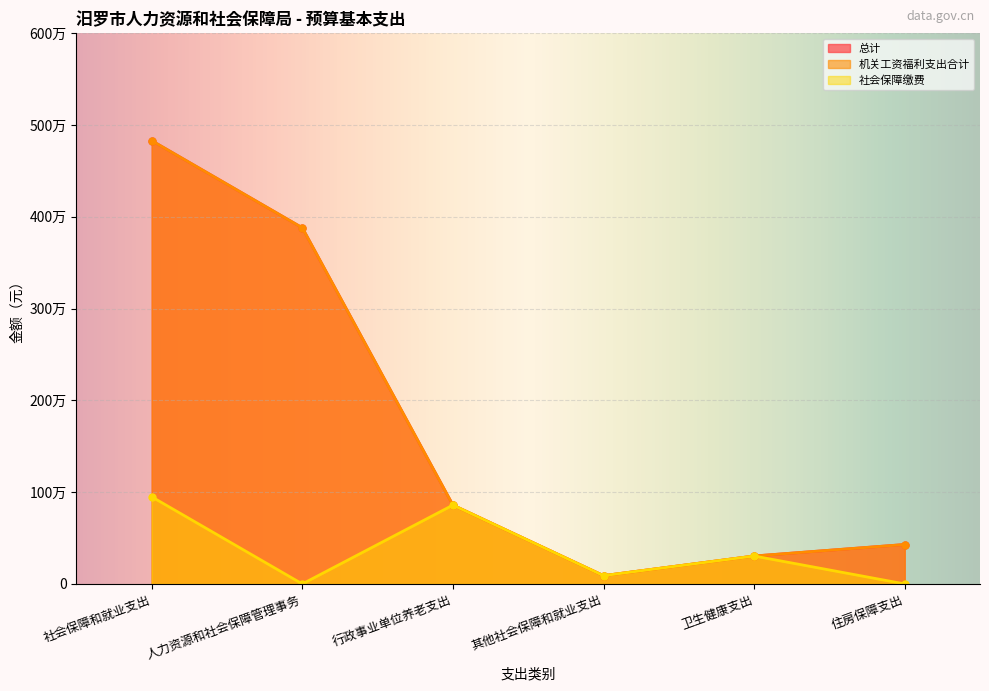

Rank the categories by 机关工资福利支出合计 value from highest to lowest.

社会保障和就业支出, 人力资源和社会保障管理事务, 行政事业单位养老支出, 住房保障支出, 卫生健康支出, 其他社会保障和就业支出